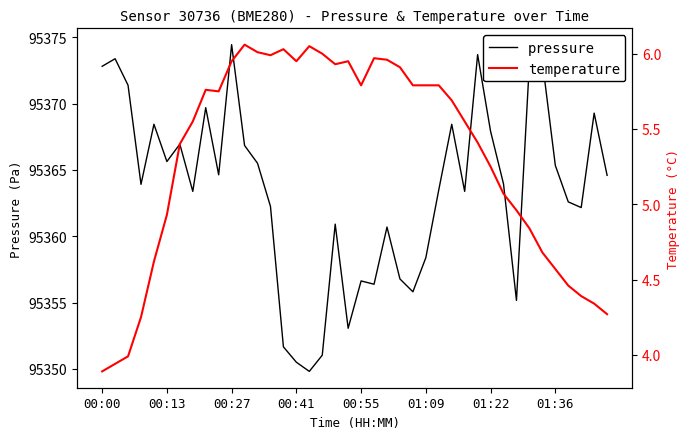

The value of pressure at 01:36 is 36389.0. True or false?

False